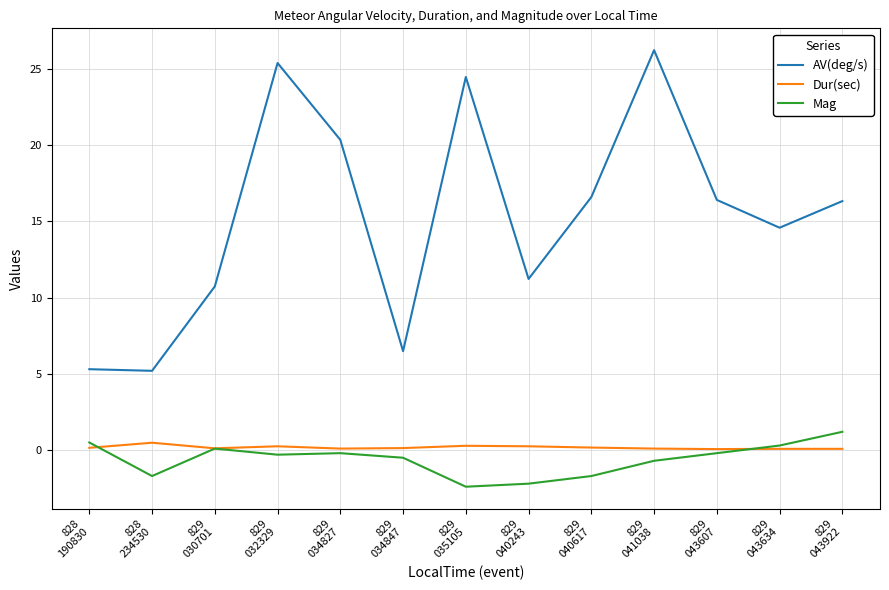

Where is the first local maximum for AV(deg/s)?

829
032329